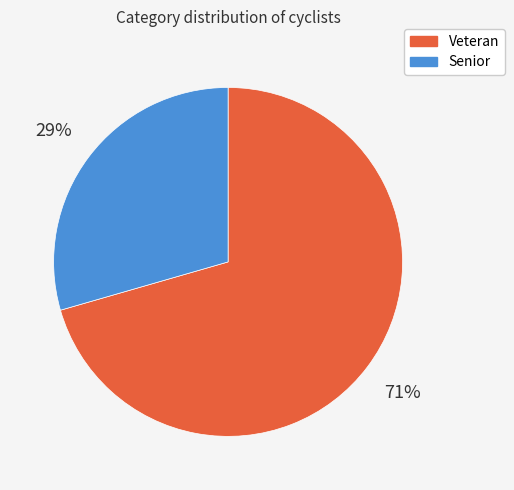

Which slice is the smallest?

Senior